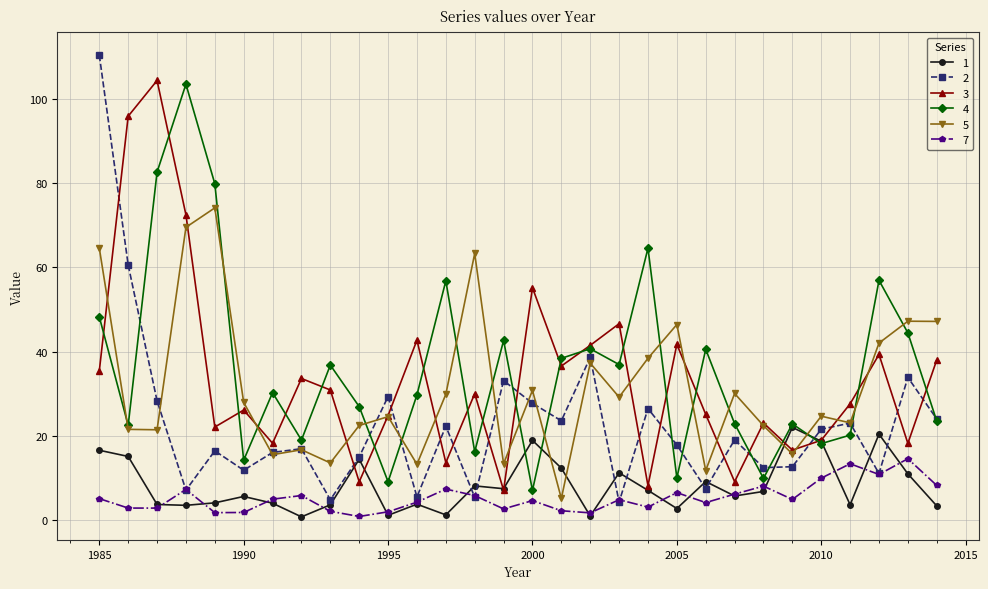

What is the smallest value displayed?

0.7